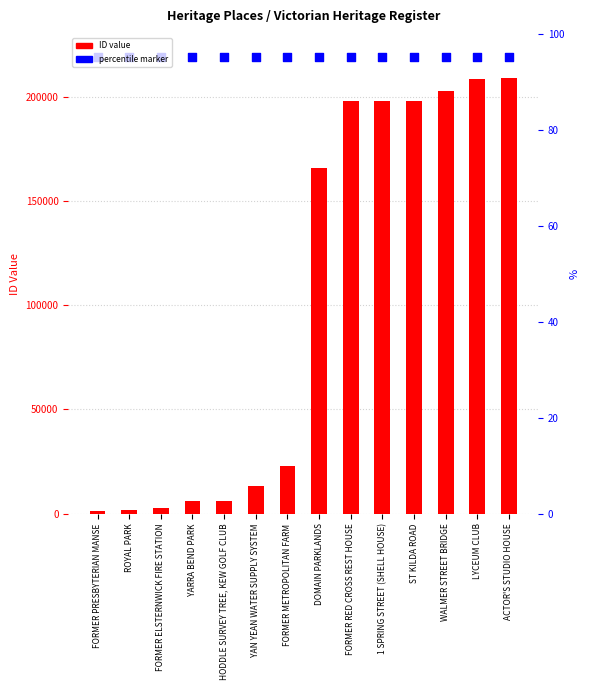

Which series has the largest total across all categories?

percentile rank